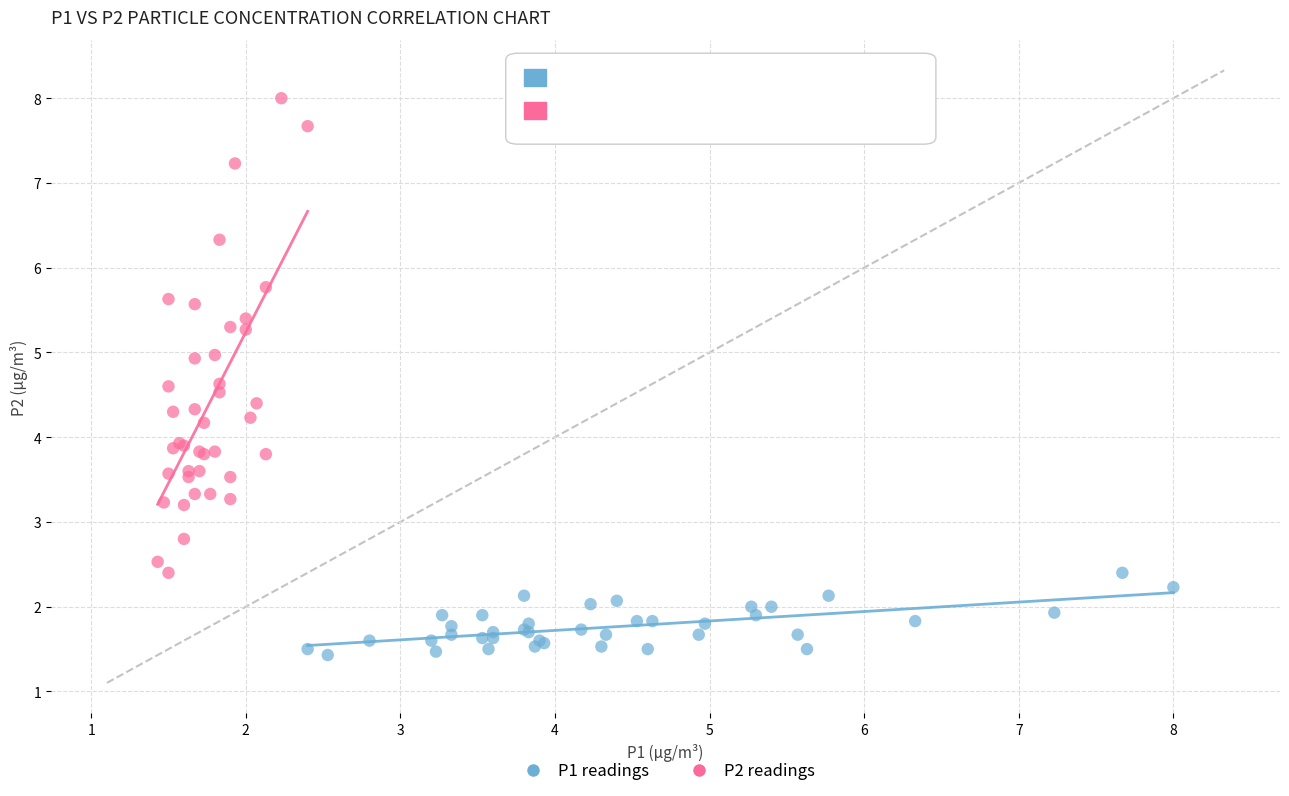

Which series has the widest spread of Y values?

P2 readings